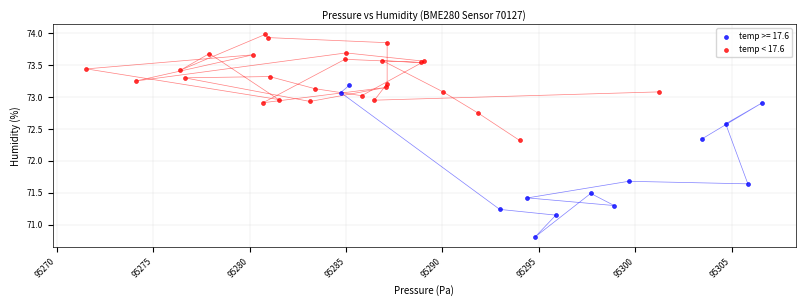

Which series contains the highest Y value?

temp < 17.6